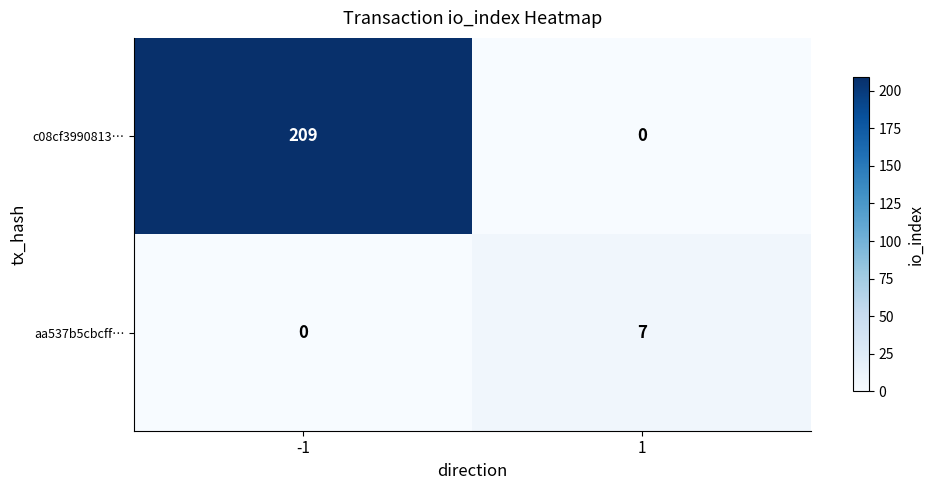

Reading right to left, transcribe all the data shown in this chart.

c08cf3990813…: 0	209
aa537b5cbcff…: 7	0